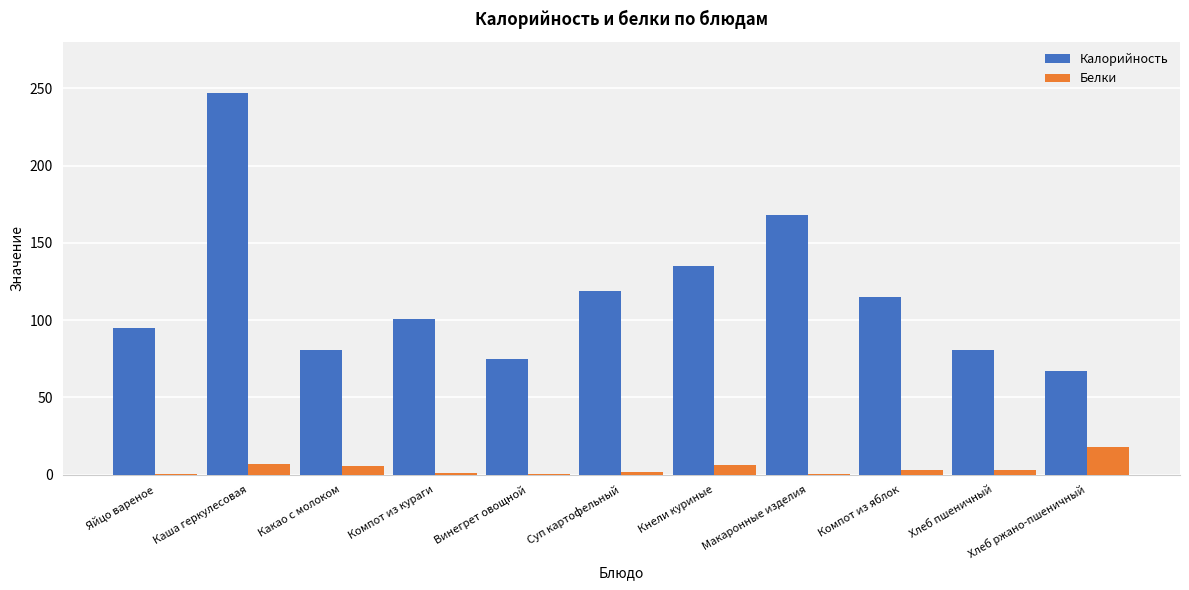

Between Суп картофельный and Макаронные изделия, which series saw the biggest shift?

Калорийность